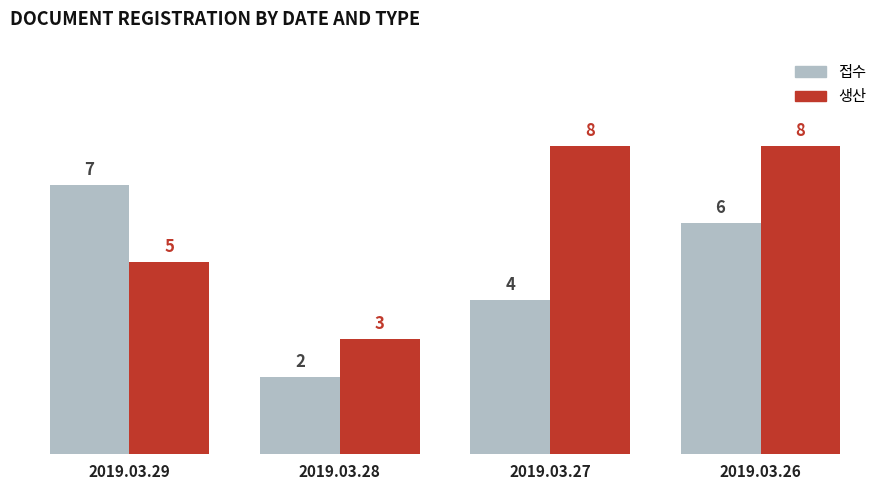

Which series changed the most between 2019.03.27 and 2019.03.26?

접수